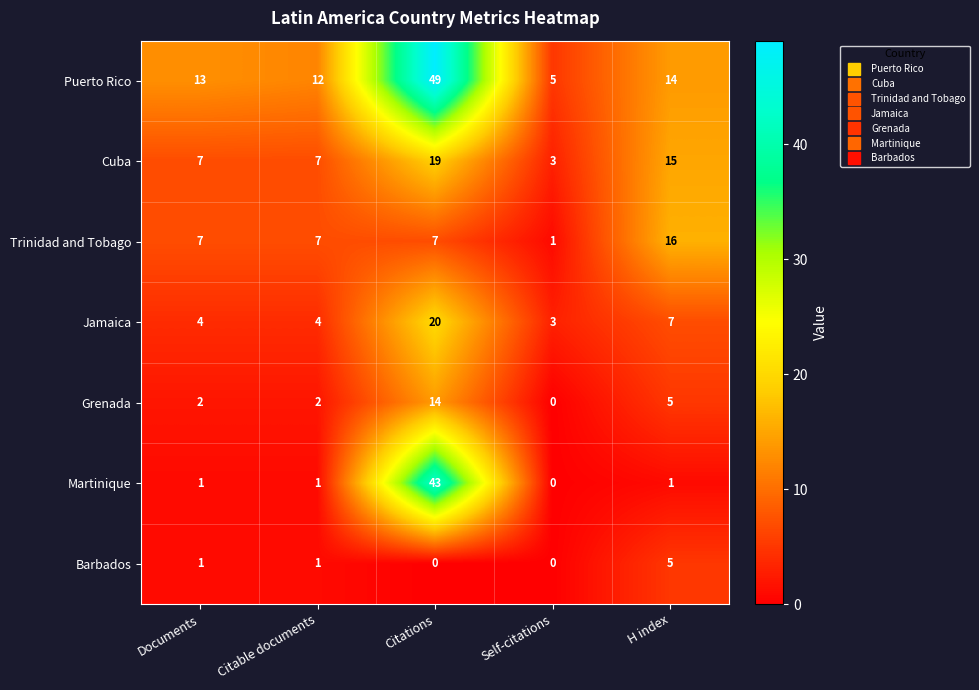

What is the difference between the maximum and minimum values in the Cuba series?

16